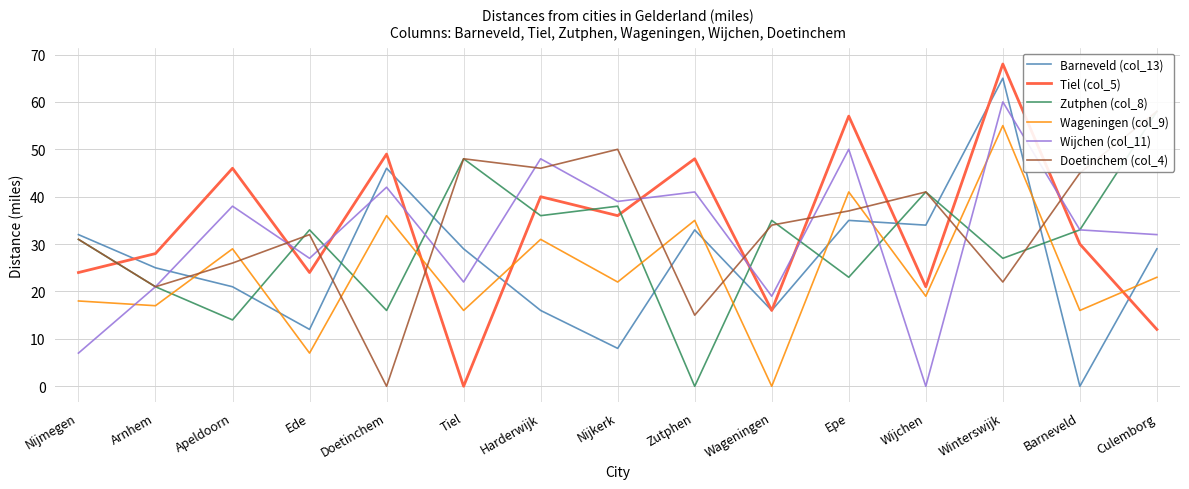

At which category is the sum across all series the highest?

Winterswijk